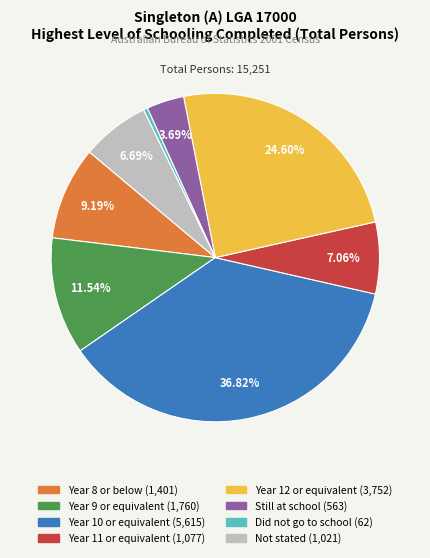

Does Year 11 or equivalent account for over 50% of the chart?

No